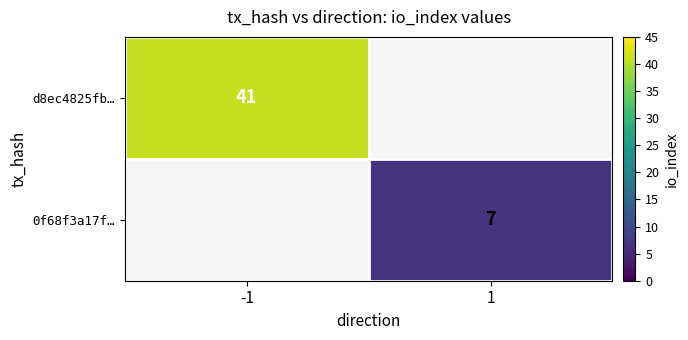

The value of 0f68f3a17f… at 1 is 7. True or false?

True